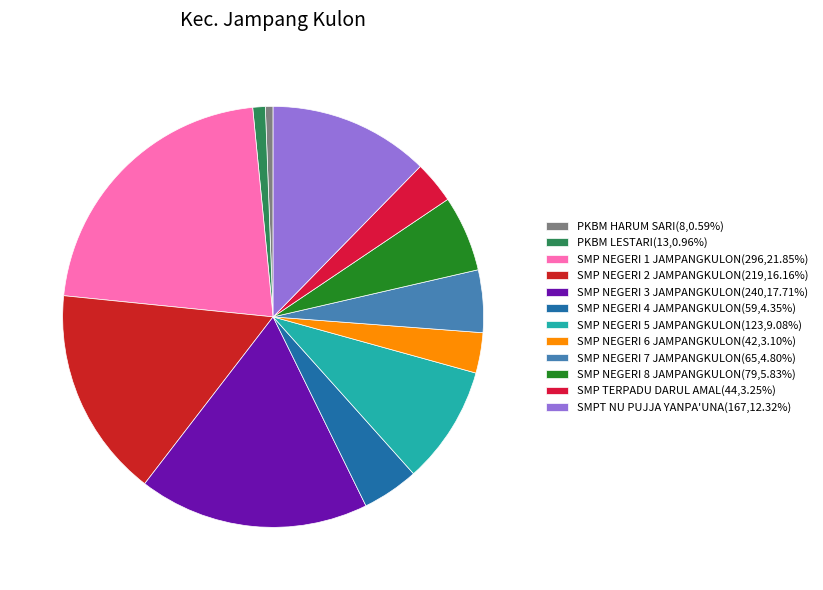

What is the total percentage of SMP NEGERI 6 JAMPANGKULON and PKBM HARUM SARI?

3.7%